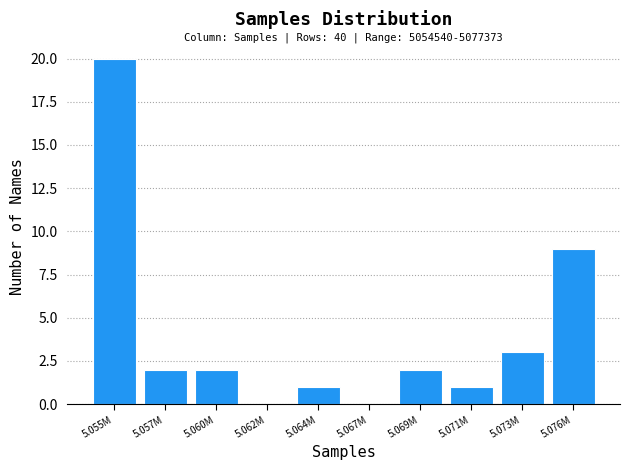

Reading left to right, transcribe all the data shown in this chart.

5.055M=20	5.057M=2	5.060M=2	5.062M=0	5.064M=1	5.067M=0	5.069M=2	5.071M=1	5.073M=3	5.076M=9